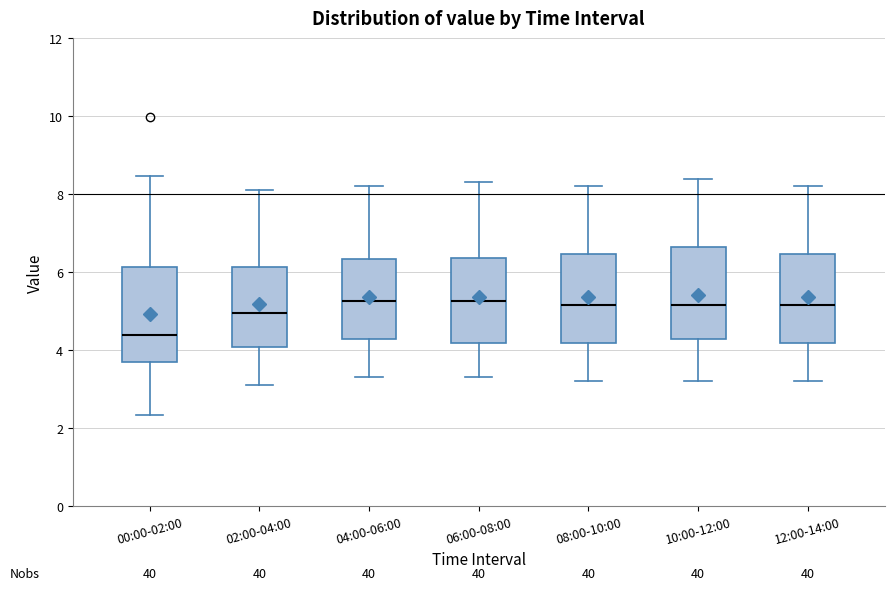

Reading left to right, read every box against the y-axis: the position of its median line, the range the box covers, and the ends of its whiskers. The values are not printed on the chart, so give them approximately, as read against the axis.

00:00-02:00: median 4.4, box 3.6 to 6.2, whiskers 2.4 to 8.4
02:00-04:00: median 5.0, box 4.0 to 6.2, whiskers 3.2 to 8.2
04:00-06:00: median 5.2, box 4.2 to 6.4, whiskers 3.4 to 8.2
06:00-08:00: median 5.2, box 4.2 to 6.4, whiskers 3.4 to 8.4
08:00-10:00: median 5.2, box 4.2 to 6.4, whiskers 3.2 to 8.2
10:00-12:00: median 5.2, box 4.2 to 6.6, whiskers 3.2 to 8.4
12:00-14:00: median 5.2, box 4.2 to 6.4, whiskers 3.2 to 8.2